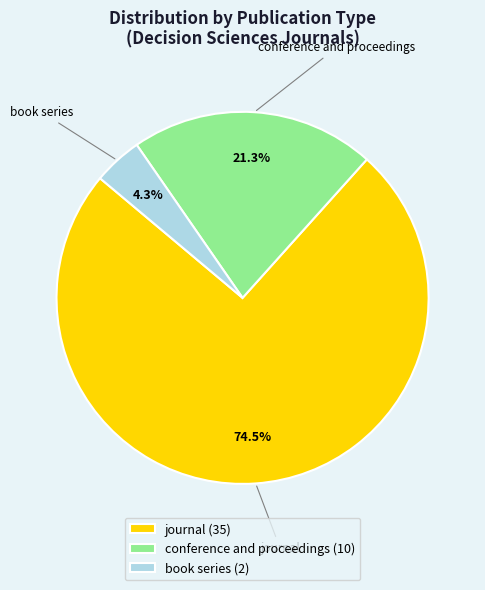

What is the ratio of the value at conference and proceedings to the value at book series?

5.0